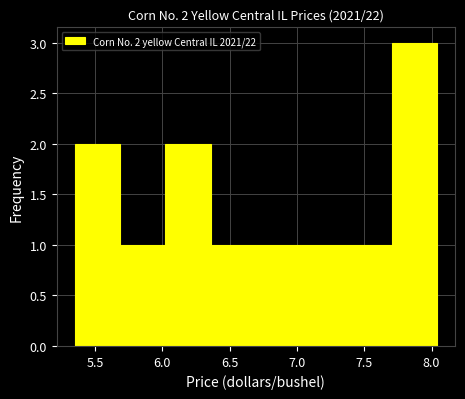

Which range on the x-axis has the tallest bar?

7.70 to 8.05